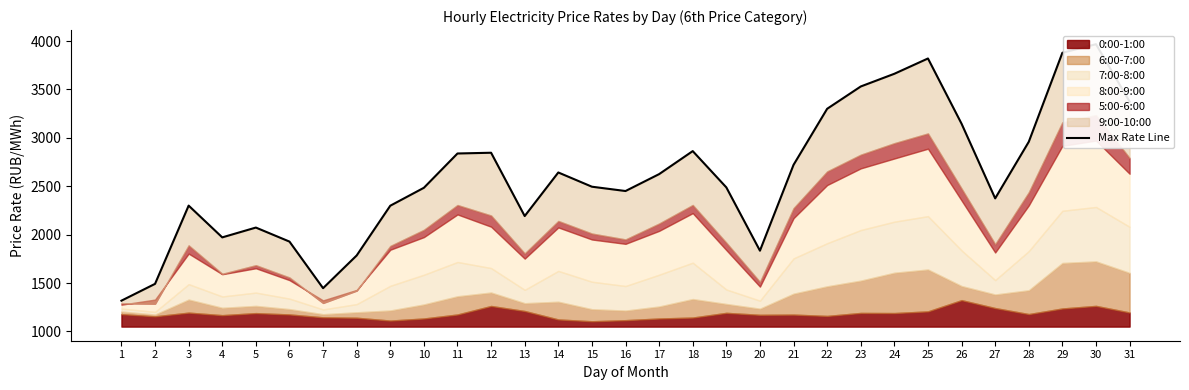

Which label corresponds to the smallest value in the chart?

1